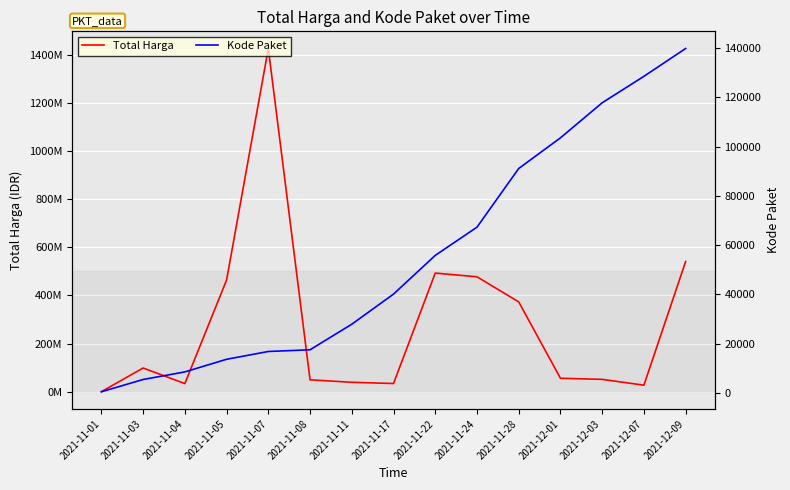

True or false: Total Harga and Kode Paket intersect in this chart.

False